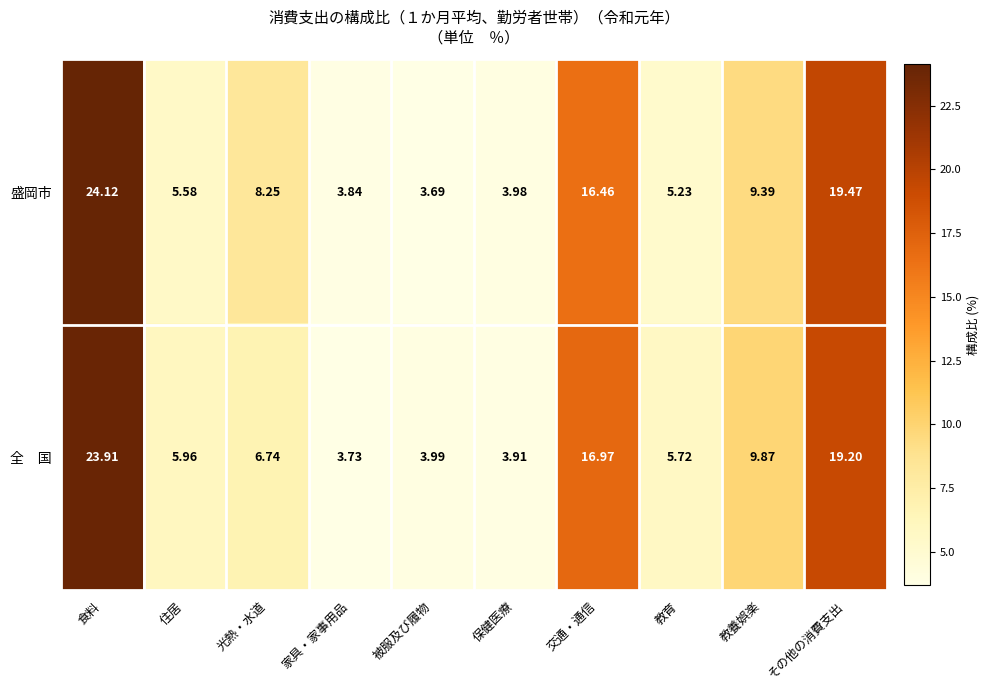

Count the number of data series in this chart.

2